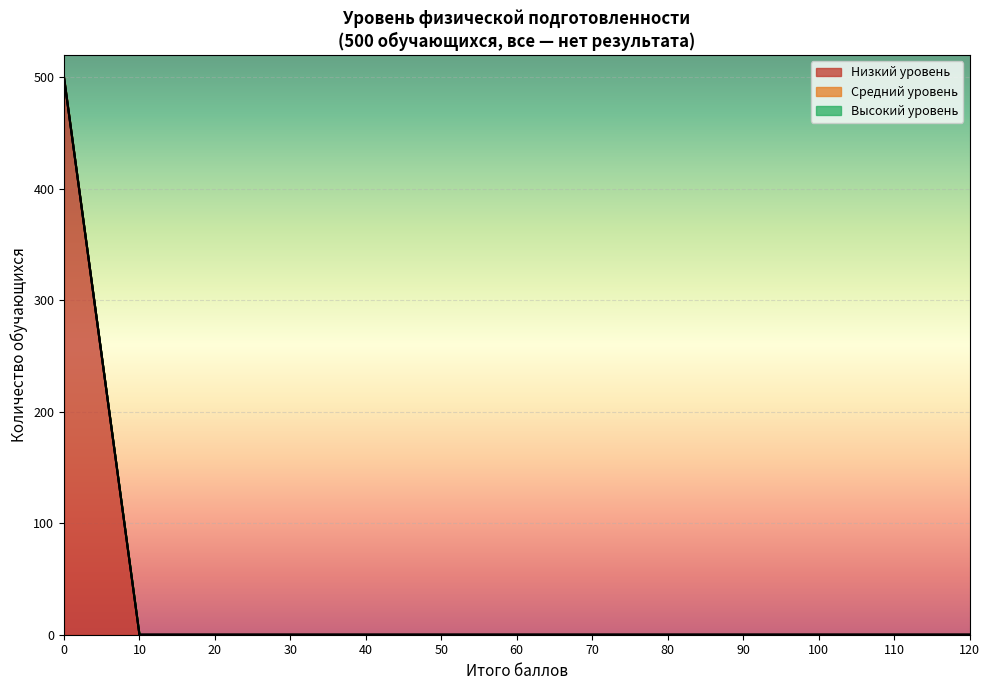

Rank the categories by Низкий уровень value from highest to lowest.

0, 10, 20, 30, 40, 50, 60, 70, 80, 90, 100, 110, 120